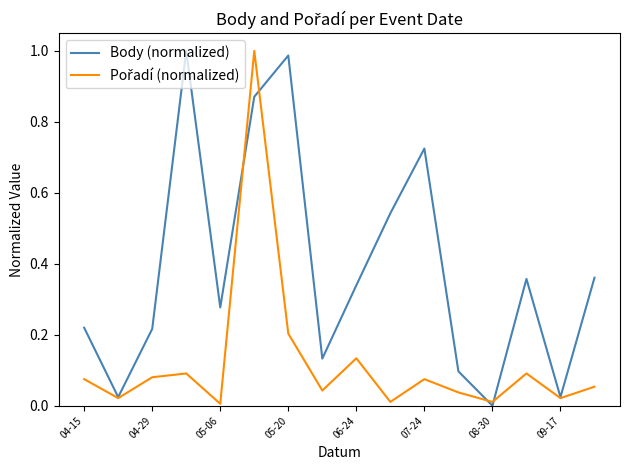

Which series has the largest total across all categories?

Body (normalized)